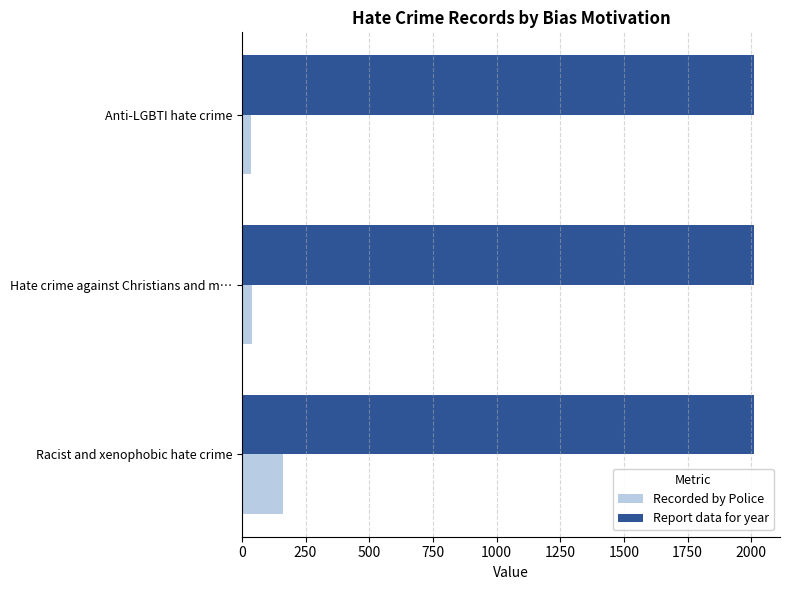

What is the total value across all series at Racist and xenophobic hate crime?

2174